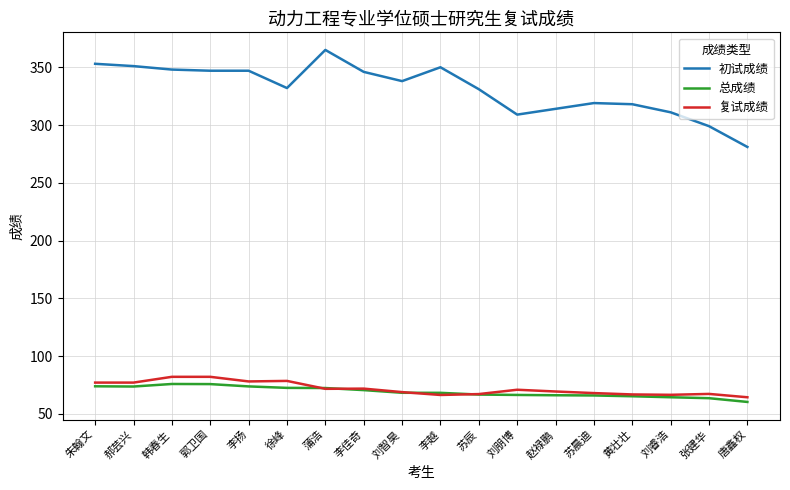

What is the difference between the maximum and minimum values in the 初试成绩 series?

84.0